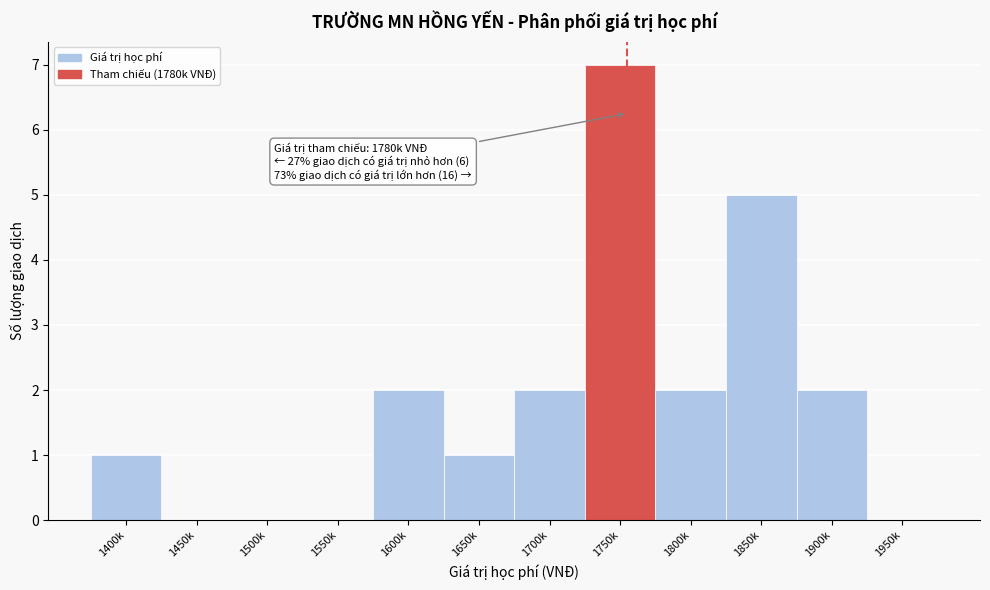

Reading right to left, list all the values displayed in this chart.

1950k=0	1900k=2	1850k=5	1800k=2	1750k=7	1700k=2	1650k=1	1600k=2	1550k=0	1500k=0	1450k=0	1400k=1